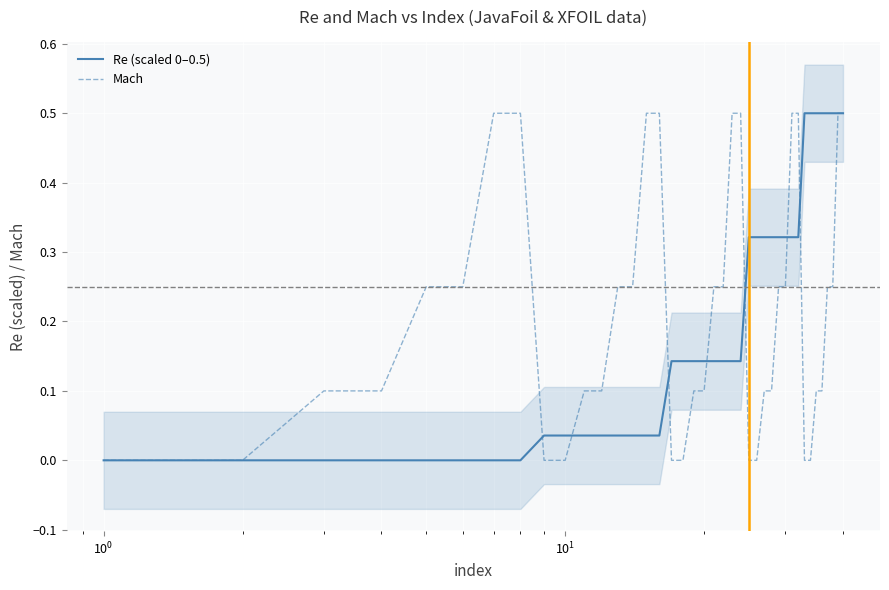

Reading left to right, what are all the values shown in this chart?

Re (scaled 0–0.5): 0.0	0.0	0.0	0.0	0.0	0.0	0.0	0.0	0.0	0.0	0.0	0.0	0.0	0.0	0.0	0.0	0.1	0.1	0.1	0.1	0.1	0.1	0.1	0.1	0.3	0.3	0.3	0.3	0.3	0.3	0.3	0.3	0.5	0.5	0.5	0.5	0.5	0.5	0.5	0.5
Mach: 0.0	0.0	0.1	0.1	0.2	0.2	0.5	0.5	0.0	0.0	0.1	0.1	0.2	0.2	0.5	0.5	0.0	0.0	0.1	0.1	0.2	0.2	0.5	0.5	0.0	0.0	0.1	0.1	0.2	0.2	0.5	0.5	0.0	0.0	0.1	0.1	0.2	0.2	0.5	0.5